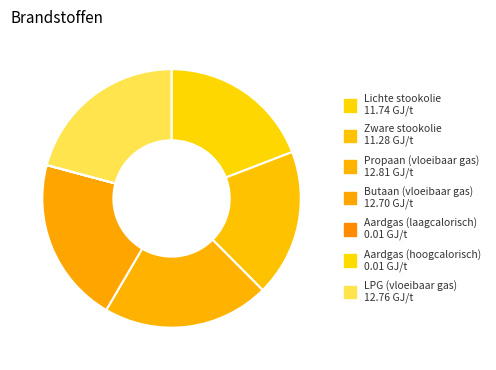

Is there any slice that represents more than half of the pie?

No